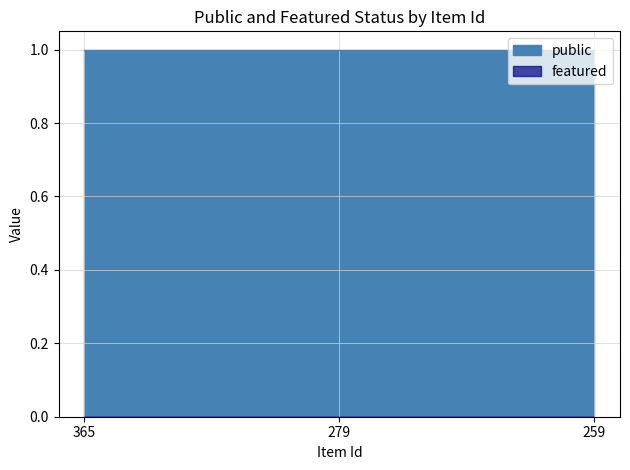

How many lines are shown in the chart?

2